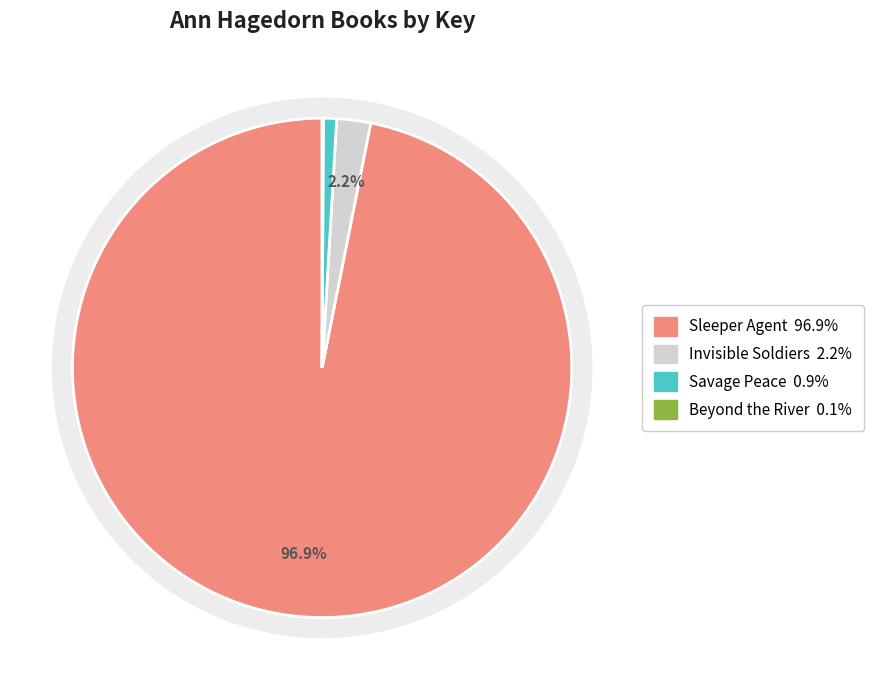

Does Savage Peace account for over 50% of the chart?

No